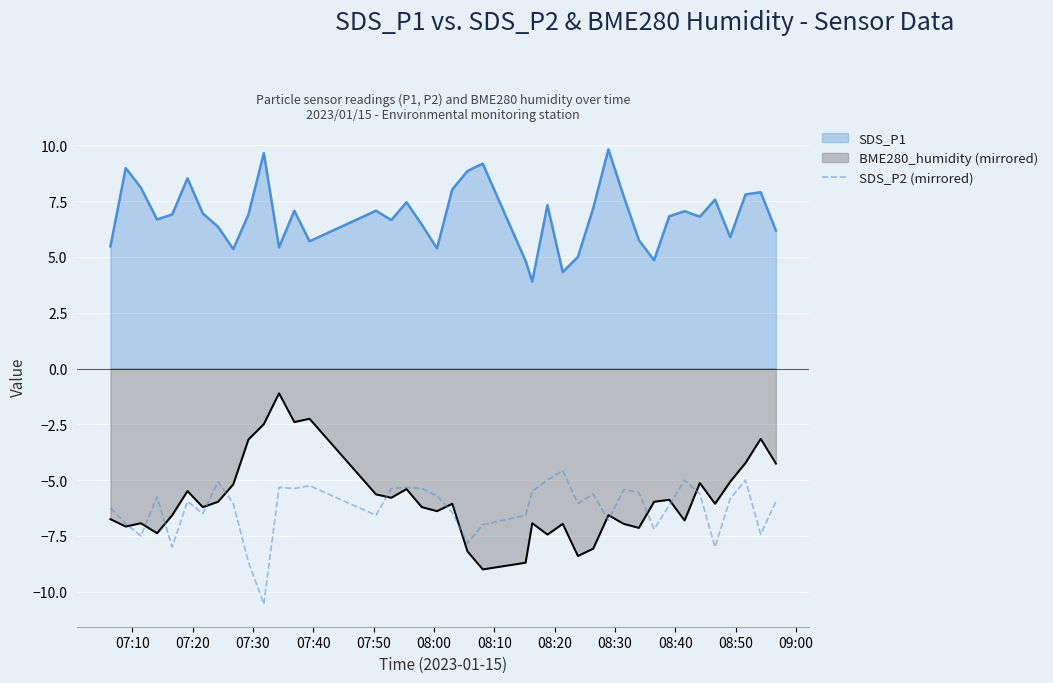

List the series in order of their peak value, lowest first.

SDS_P2 (mirrored), BME280_humidity (mirrored), SDS_P1